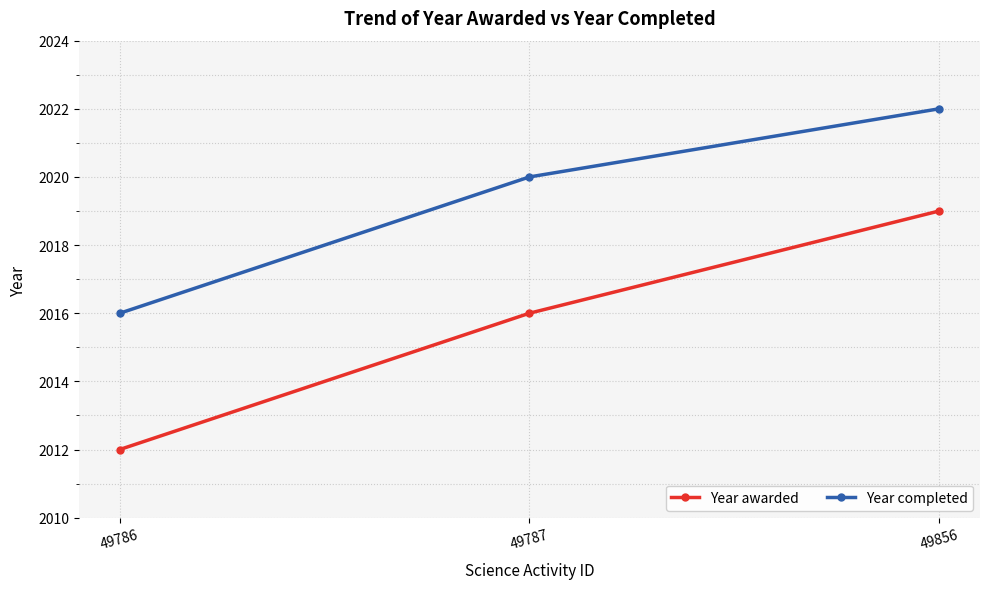

What is the smallest value displayed?

2012